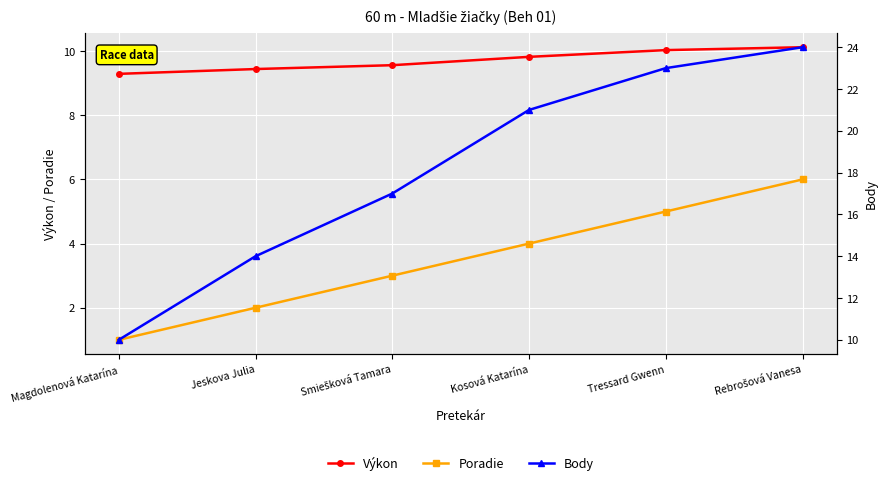

True or false: Výkon and Body intersect in this chart.

False